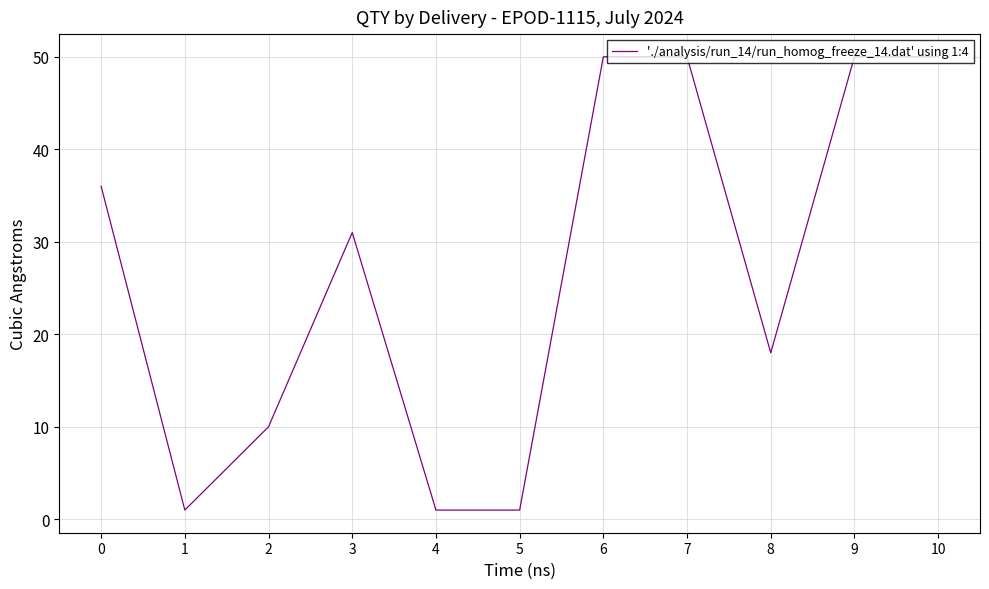

What is the greatest value displayed?

50